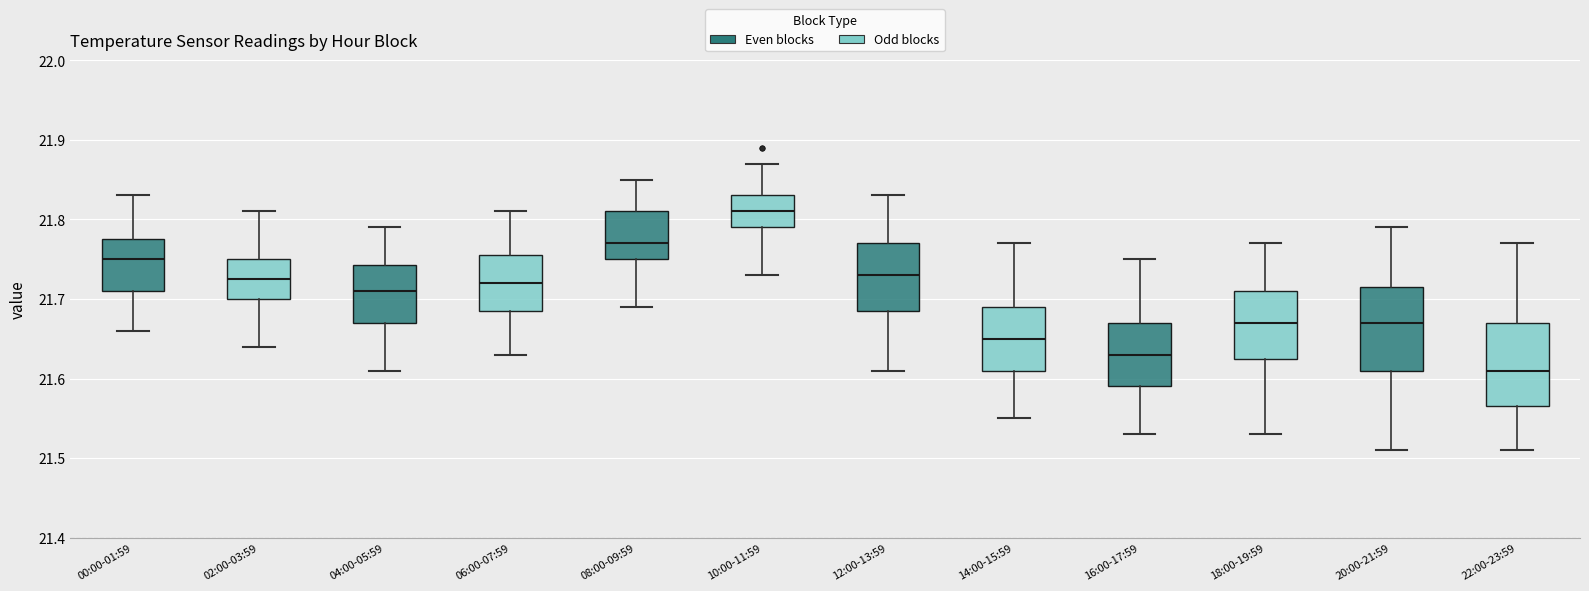

Which box has the lowest median line?

22:00-23:59